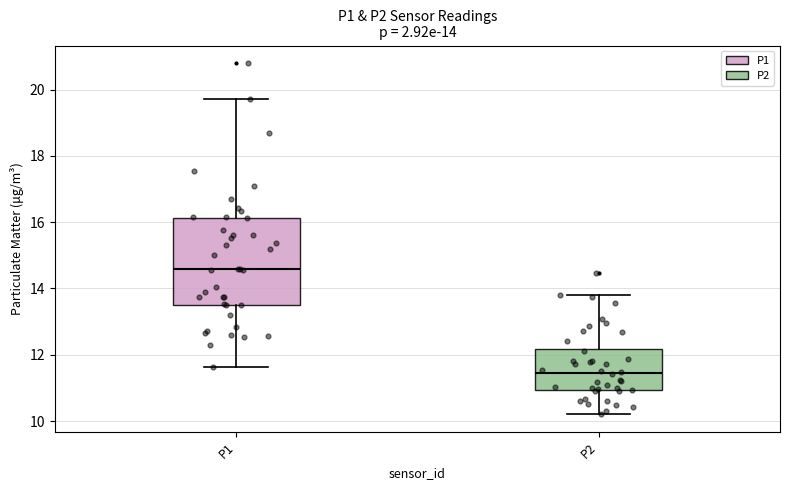

Which box is the tallest, from its lower edge to its upper edge?

P1